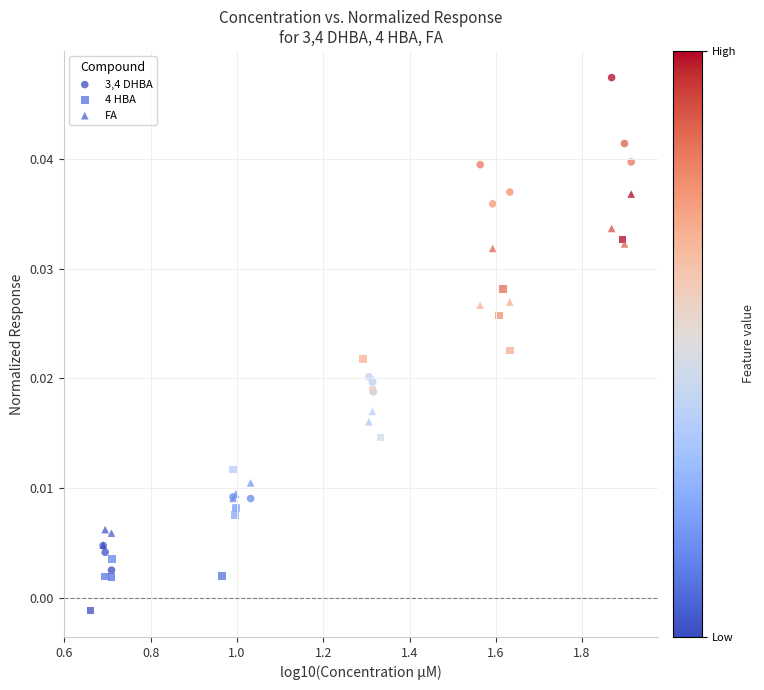

Which series has the largest Y range (max minus min)?

3,4 DHBA